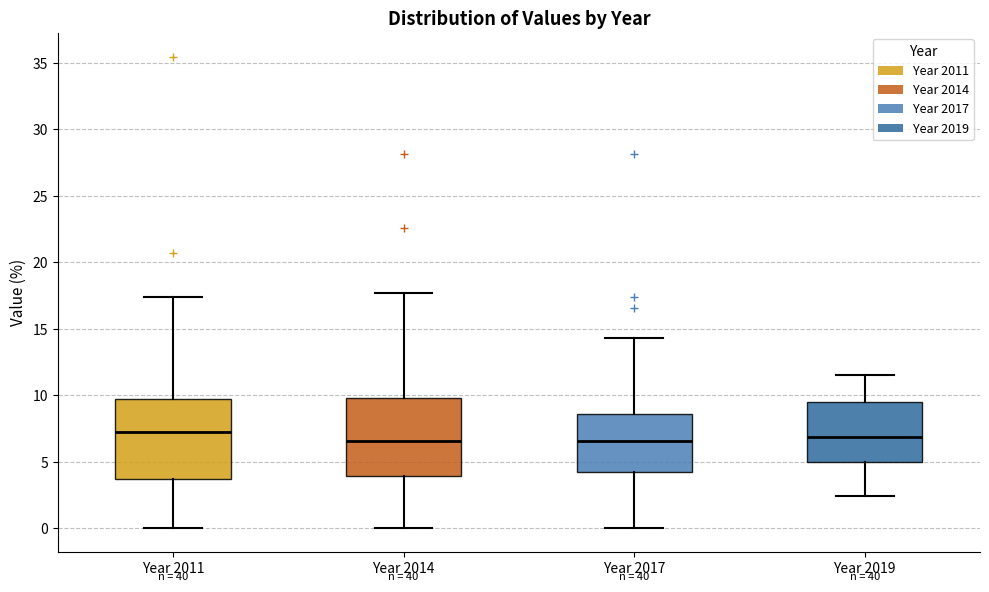

Reading left to right, transcribe this box plot: for each box, give where its median line is, the range the box spans, and where its two whiskers end, as read against the y-axis. The values are not printed on the chart, so give them approximately, as read against the axis.

Year 2011: median 7.0, box 3.5 to 10.0, whiskers 0.0 to 17.5
Year 2014: median 6.5, box 4.0 to 10.0, whiskers 0.0 to 17.5
Year 2017: median 6.5, box 4.0 to 8.5, whiskers 0.0 to 14.5
Year 2019: median 7.0, box 5.0 to 9.5, whiskers 2.5 to 11.5